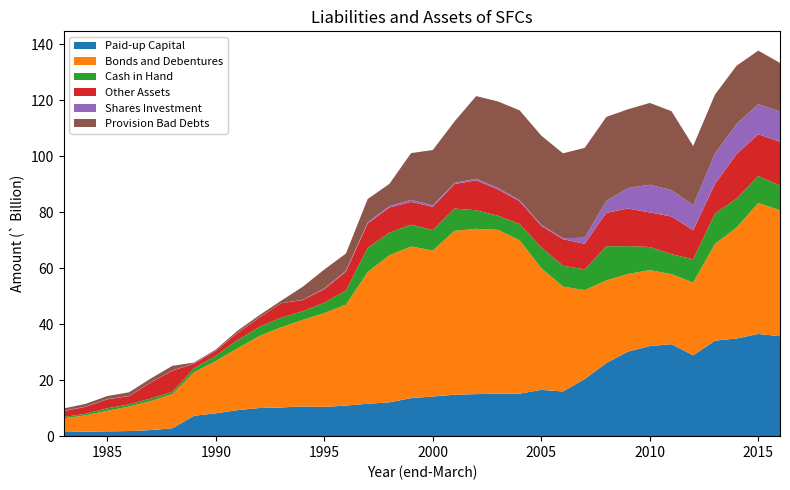

Reading left to right, extract all data points from this chart.

Paid-up Capital: 1.5	1.6	1.7	1.8	2.2	2.8	7.3	8.2	9.3	10.0	10.2	10.6	10.4	10.9	11.6	12.1	13.6	14.2	14.8	15.0	15.2	15.2	16.5	16.0	20.4	26.1	30.2	32.2	32.8	28.9	34.1	34.9	36.5	35.7
Bonds and Debentures: 4.9	5.8	7.3	8.7	10.3	12.2	15.5	18.7	22.1	25.7	28.6	30.9	33.5	36.0	47.0	52.5	54.1	52.1	58.5	59.0	58.5	54.8	43.5	37.4	31.8	29.5	27.7	27.1	25.0	26.0	34.5	39.6	46.7	45.0
Cash in Hand: 0.5	0.6	0.9	0.8	0.9	0.8	1.5	1.9	2.9	3.3	3.4	3.1	3.7	5.0	8.6	8.1	7.8	7.3	8.0	6.6	5.0	5.8	7.4	7.4	7.4	12.2	9.9	8.2	7.1	8.3	10.8	10.3	9.6	8.8
Other Assets: 2.1	2.4	3.2	2.9	5.7	7.5	1.6	1.8	2.6	3.3	5.2	4.0	4.8	6.8	8.7	9.0	8.1	8.3	8.7	10.7	9.4	8.1	7.7	9.5	9.1	11.9	13.4	12.4	13.4	10.4	10.6	15.9	14.9	15.6
Shares Investment: 0.1	0.1	0.1	0.1	0.1	0.1	0.1	0.1	0.1	0.1	0.0	0.1	0.3	0.4	0.4	0.5	0.7	0.5	0.4	0.6	0.5	0.3	0.4	0.3	2.2	4.3	7.3	9.9	9.4	8.9	10.9	10.7	10.7	10.8
Provision Bad Debts: 0.8	1.0	1.1	1.3	1.4	1.6	0.3	0.4	0.7	0.8	0.9	4.6	6.8	6.1	8.3	7.9	16.7	19.7	21.9	29.5	30.9	32.1	31.8	30.3	32.1	29.9	28.1	29.2	28.2	21.1	21.0	20.8	19.1	17.3